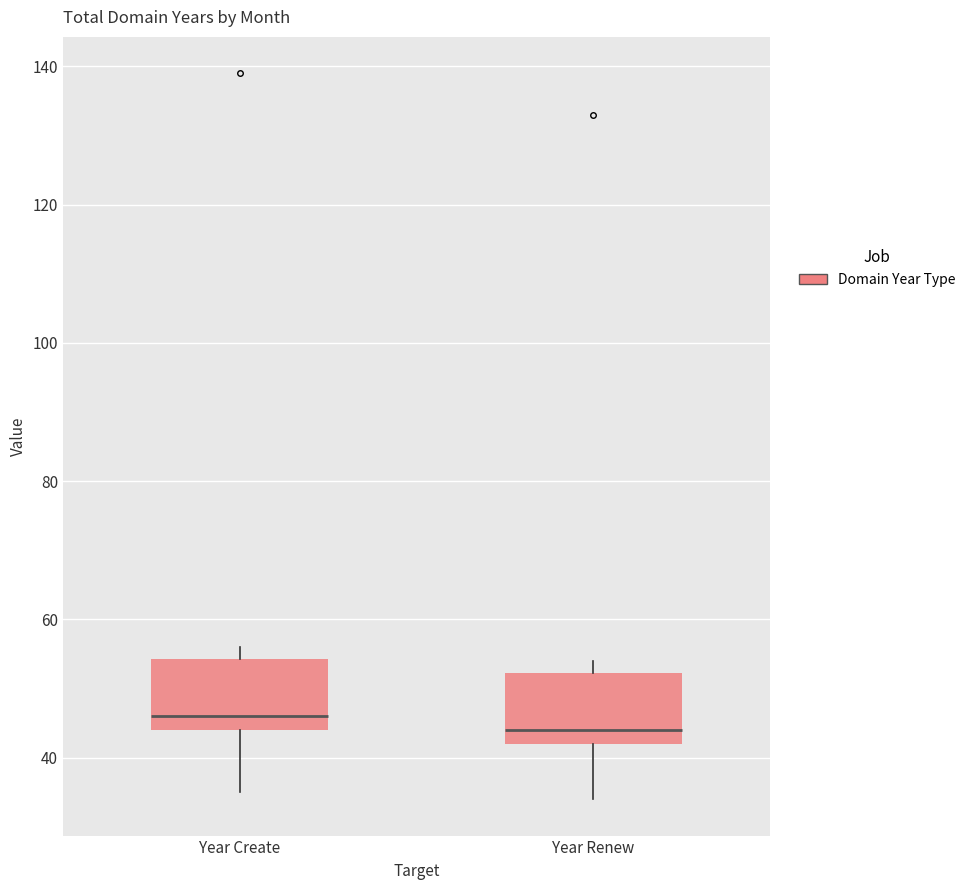

Which box's median line is the highest?

Year Create